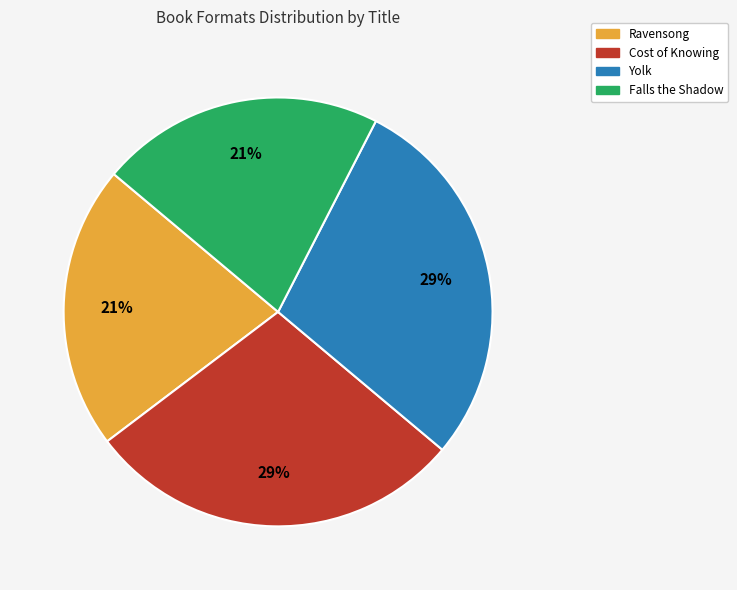

Is the sum of Cost of Knowing and Yolk greater than half?

Yes